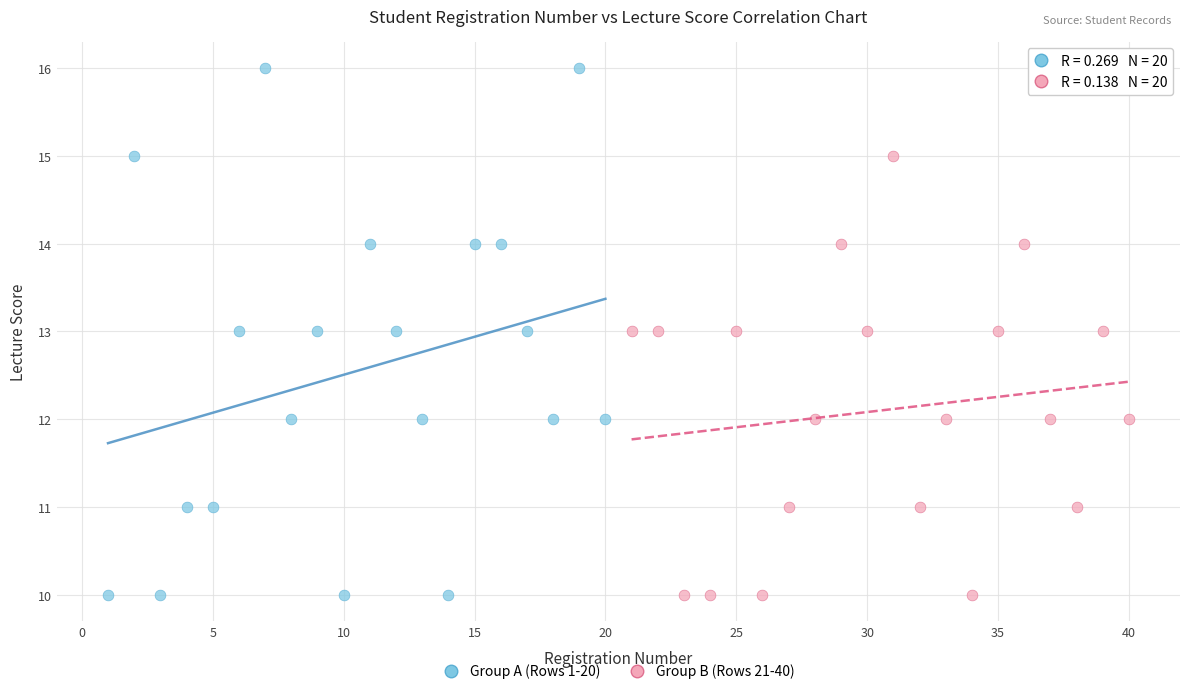

Which series contains the highest Y value?

Group A (Rows 1-20)